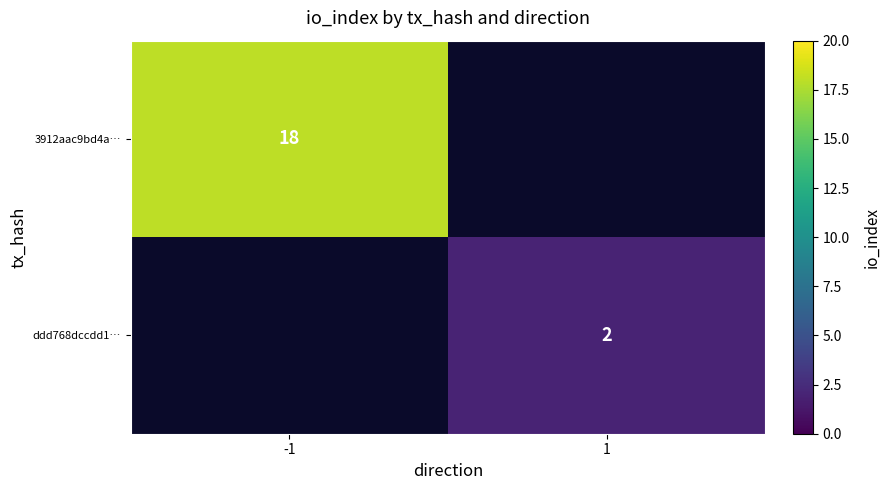

Which label corresponds to the smallest value in the chart?

1